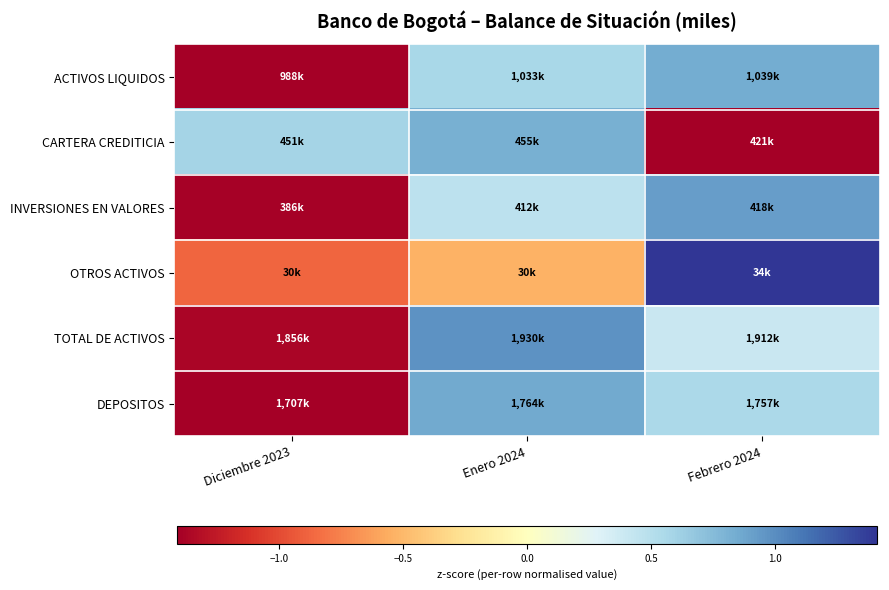

What is the greatest value displayed?

1.4